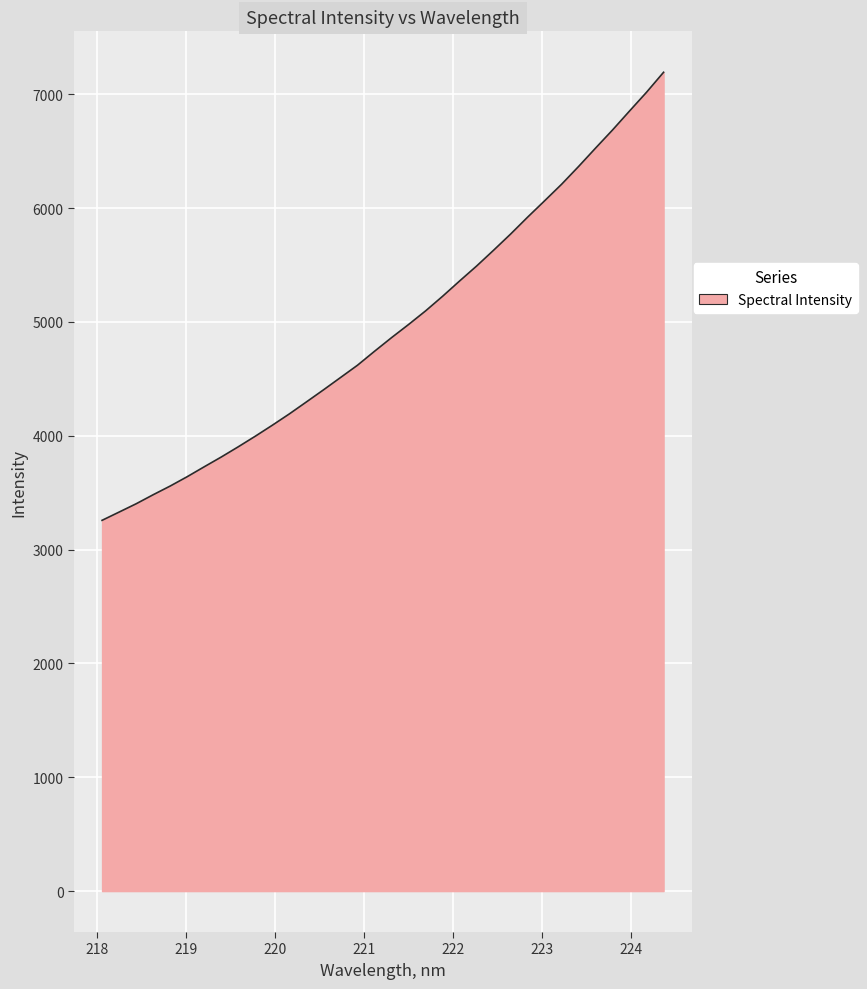

What is the difference between the maximum and minimum values?

3935.9